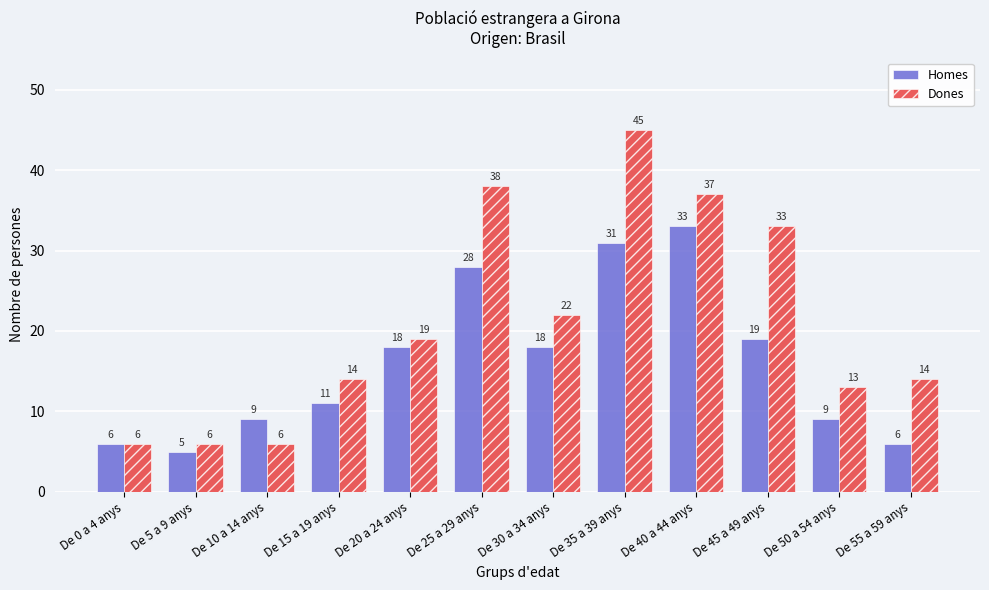

What is the value of the Dones bar at the 9th from the left?

37